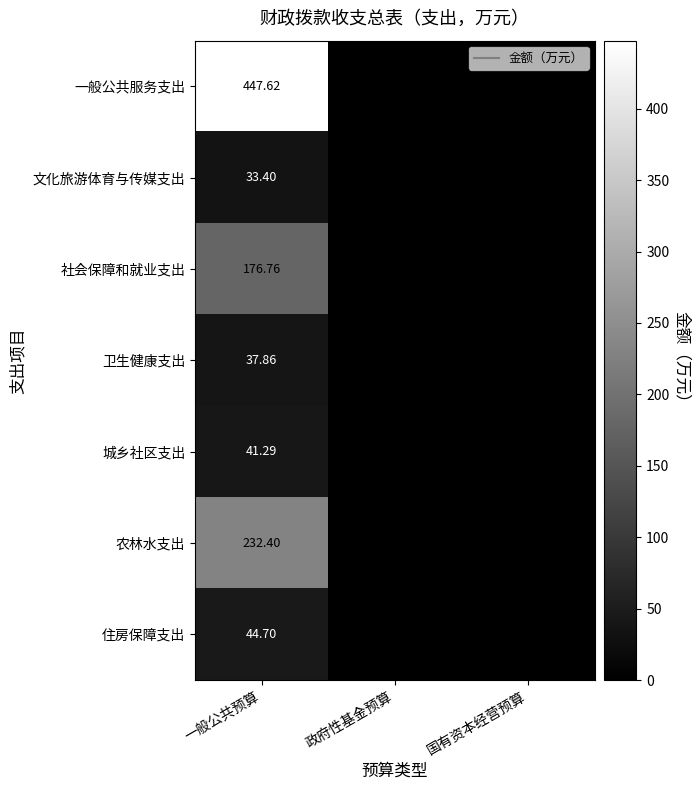

What is the difference between the maximum and minimum values in the 一般公共服务支出 series?

447.6